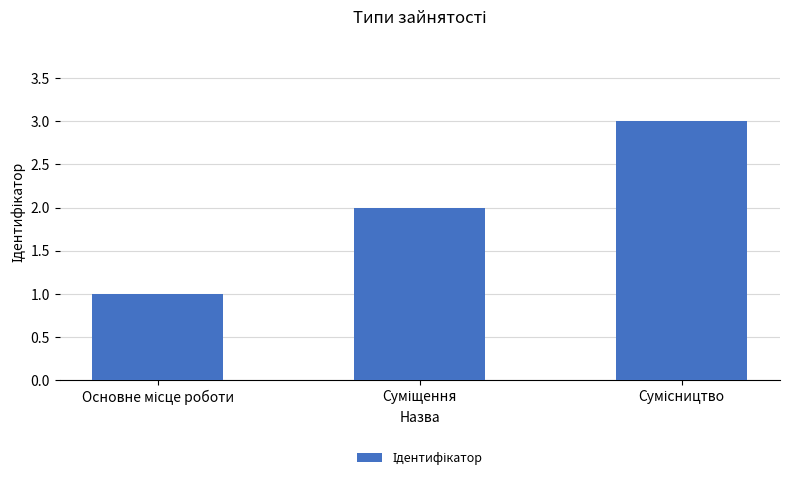

What is the greatest value displayed?

3